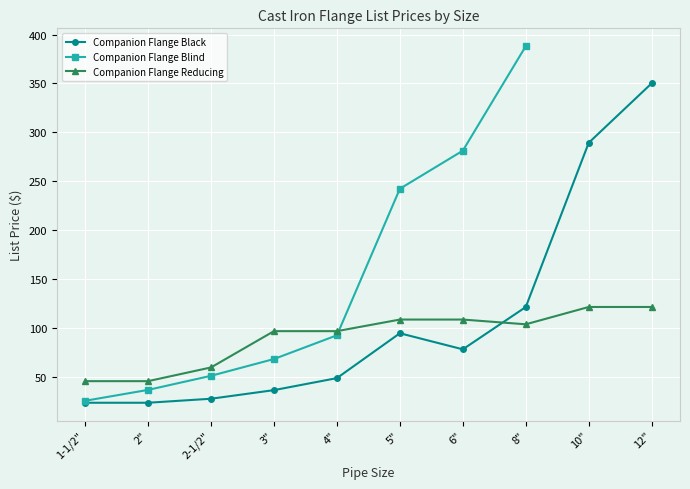

What is the greatest value displayed?

388.1